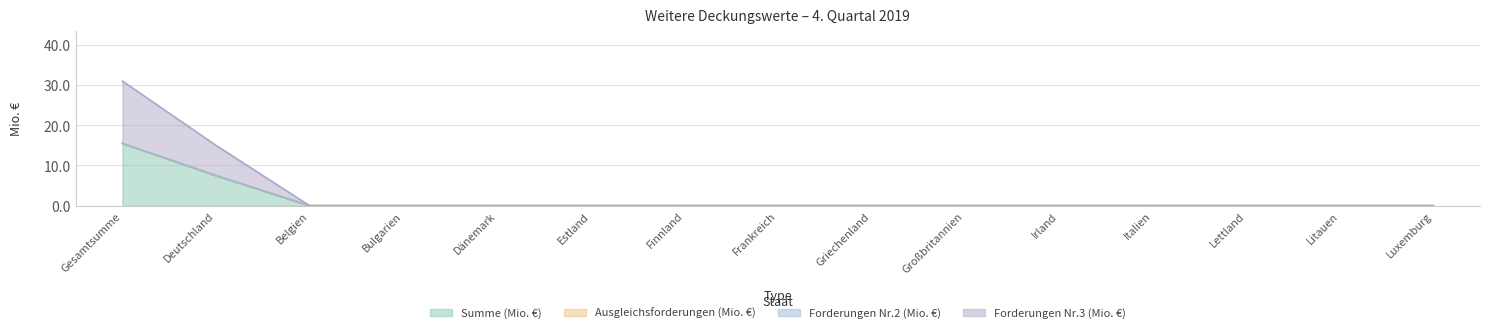

Does the chart have visible grid lines?

Yes